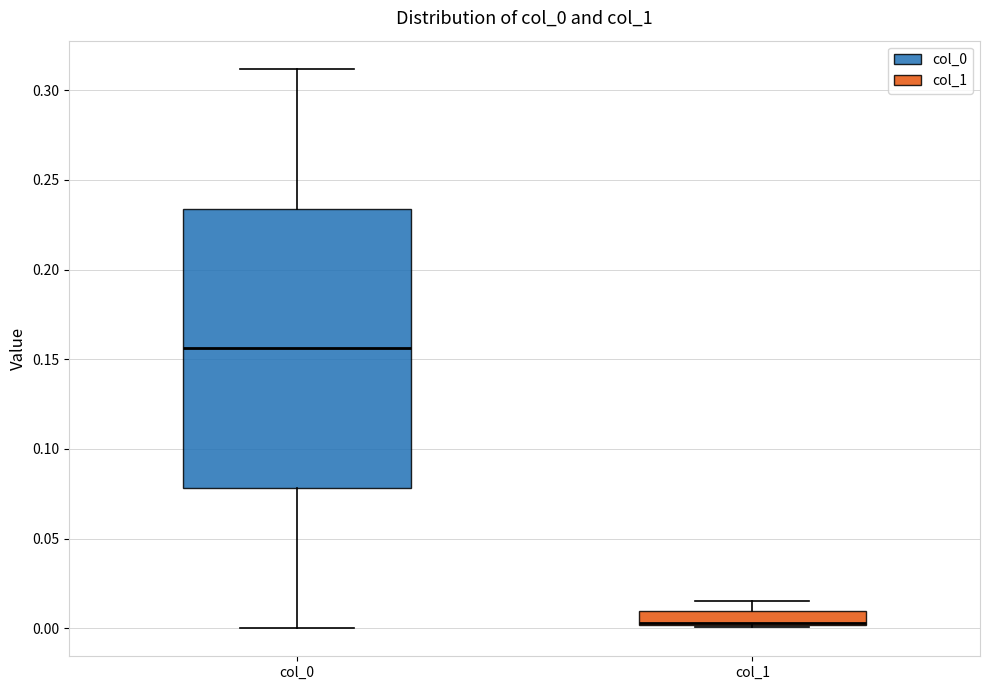

Which box is the tallest, from its lower edge to its upper edge?

col_0